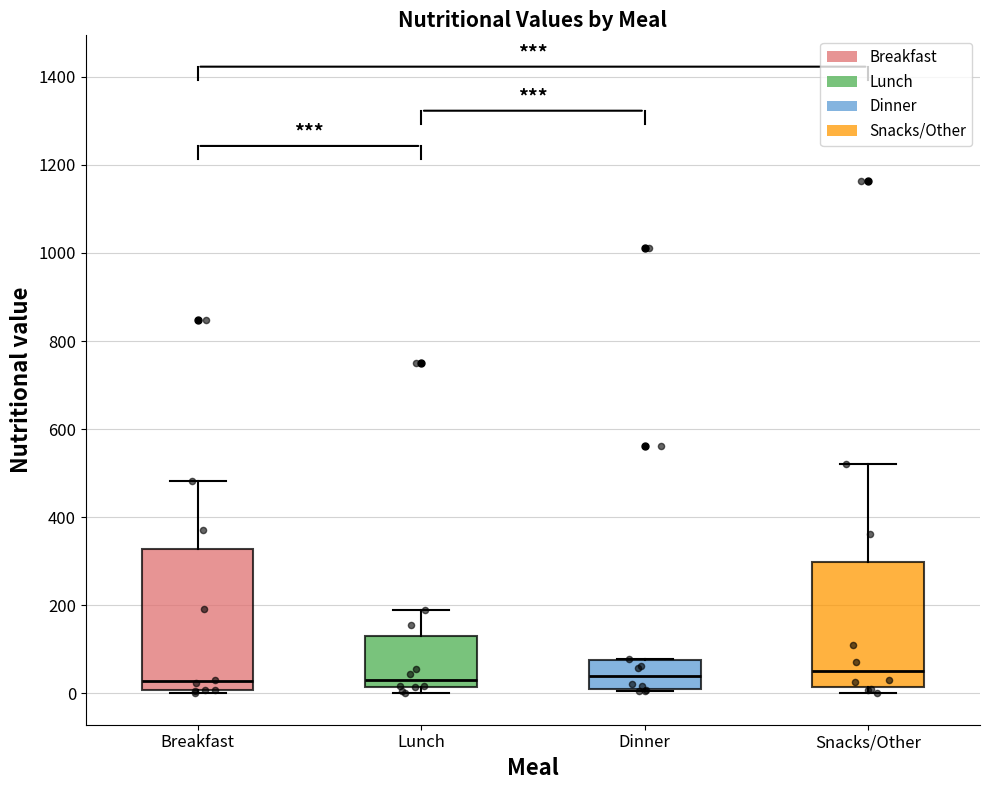

Comparing the boxes themselves (not the whiskers), which one is the tallest?

Breakfast